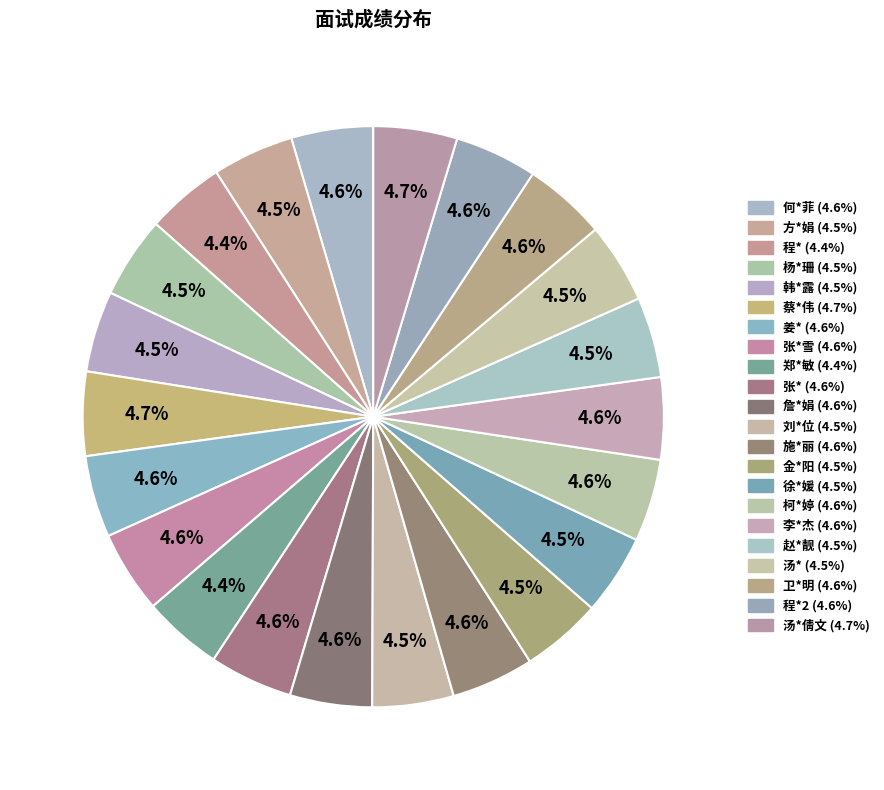

Count the number of slices in the pie.

22